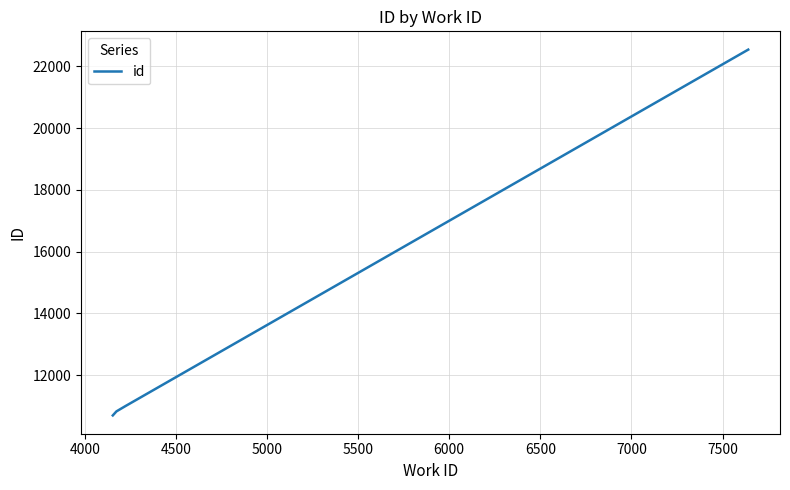

Count the number of data series in this chart.

1